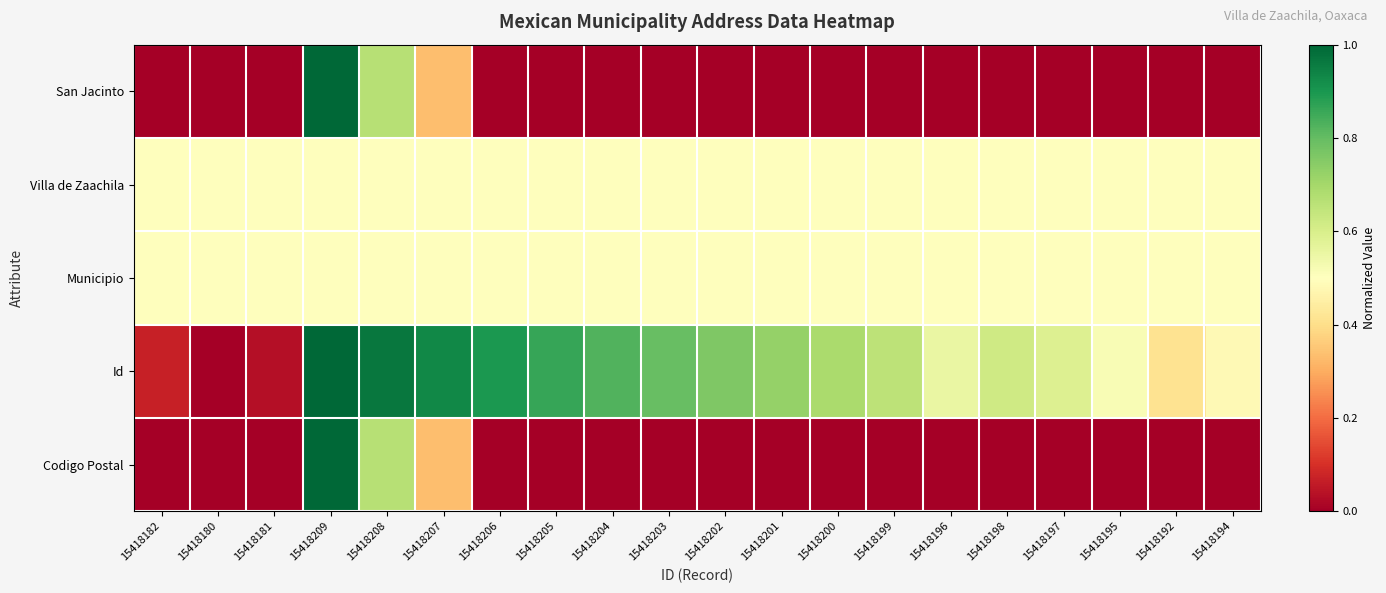

What is the total value across all series at 15418195?

1.5